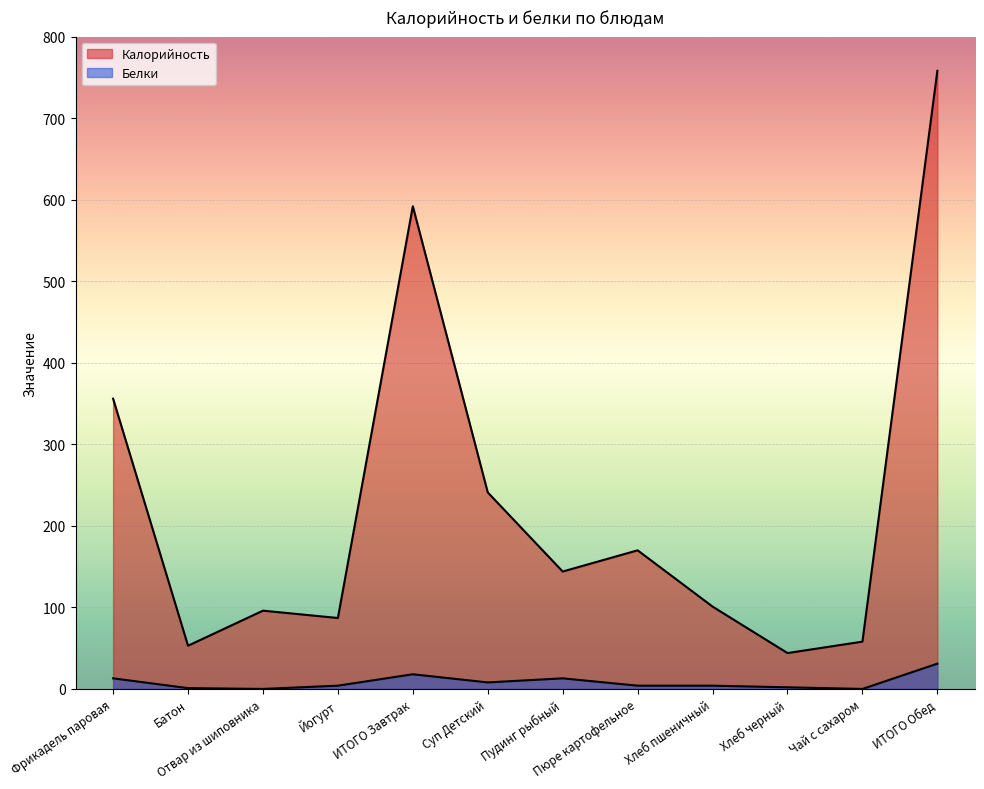

True or false: Белки and Калорийность intersect in this chart.

False